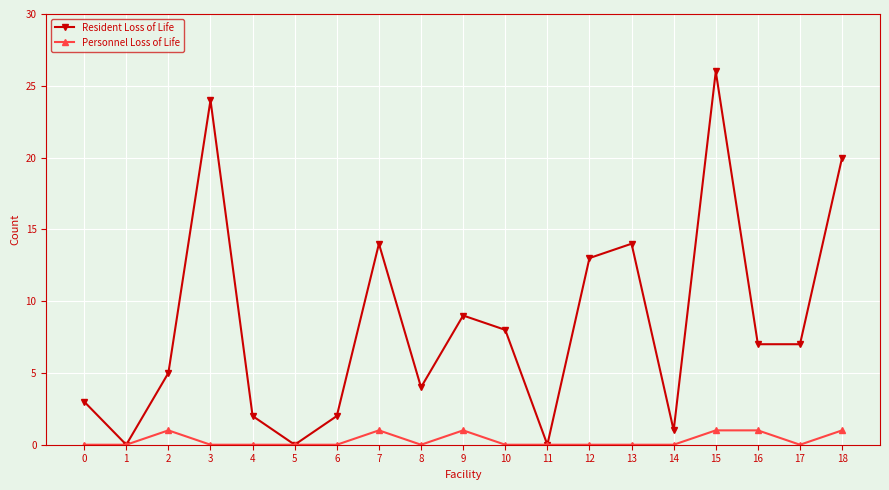

Which series has the widest spread of values?

Resident Loss of Life